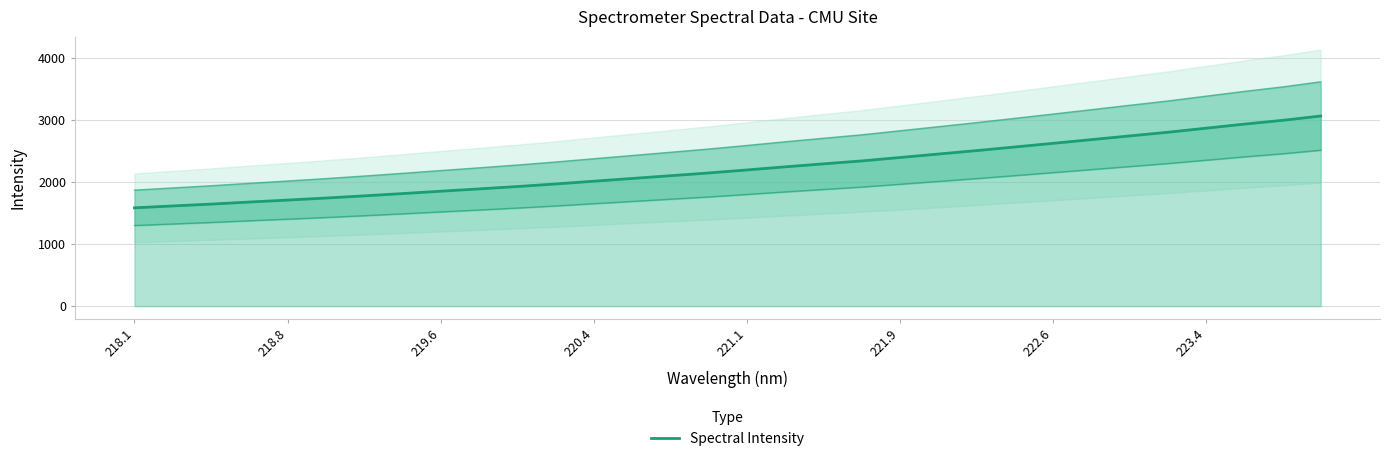

Does the chart display data point markers on the line(s)?

No